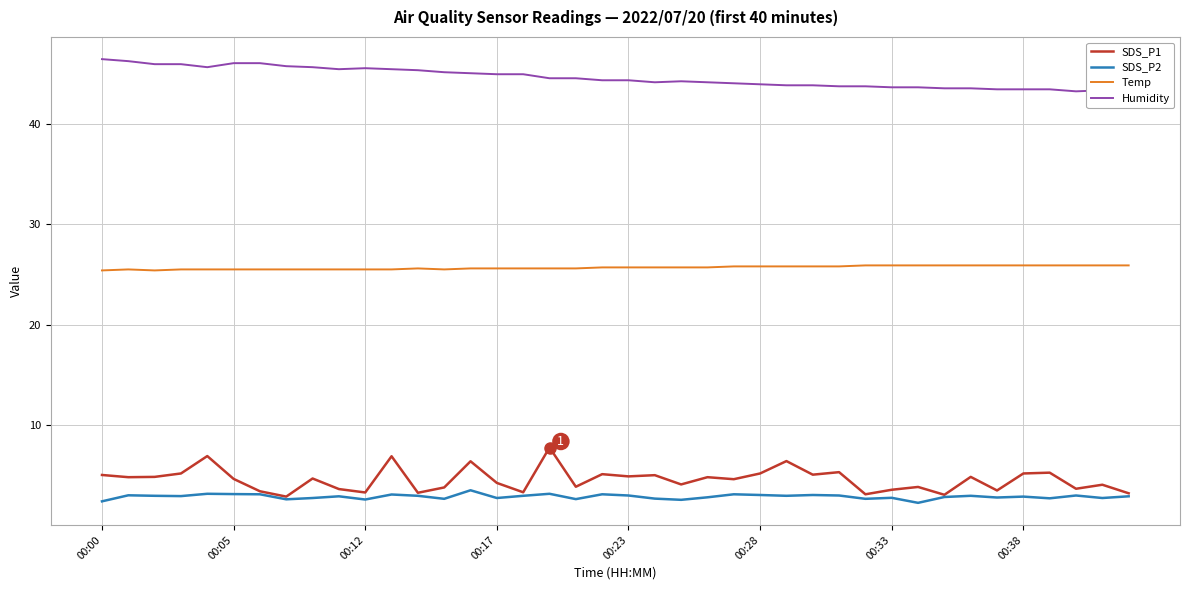

Which series has the widest spread of values?

SDS_P1